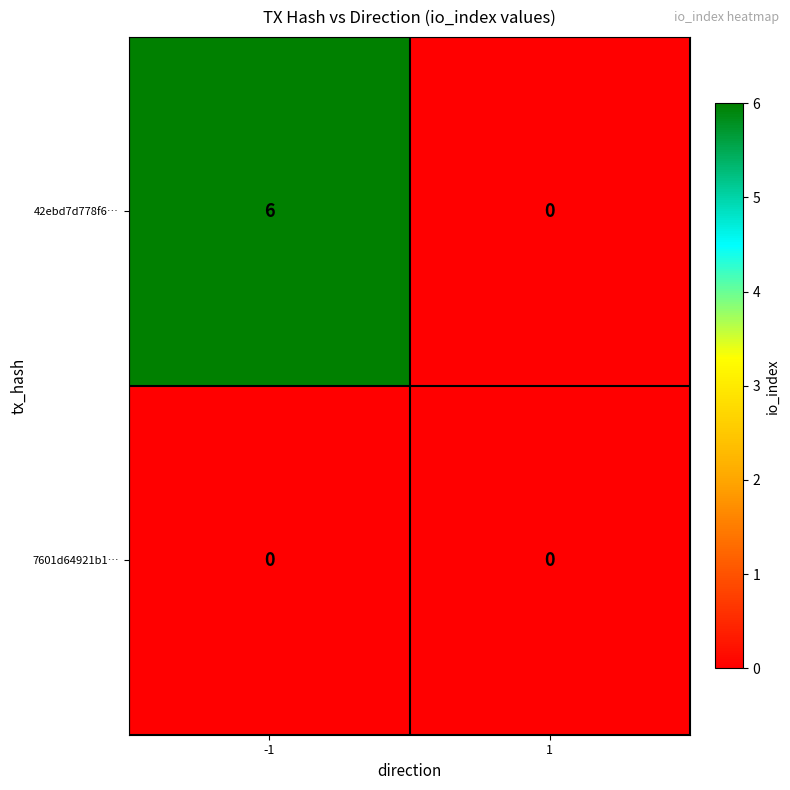

Rank the categories by 42ebd7d778f6… value from highest to lowest.

-1, 1